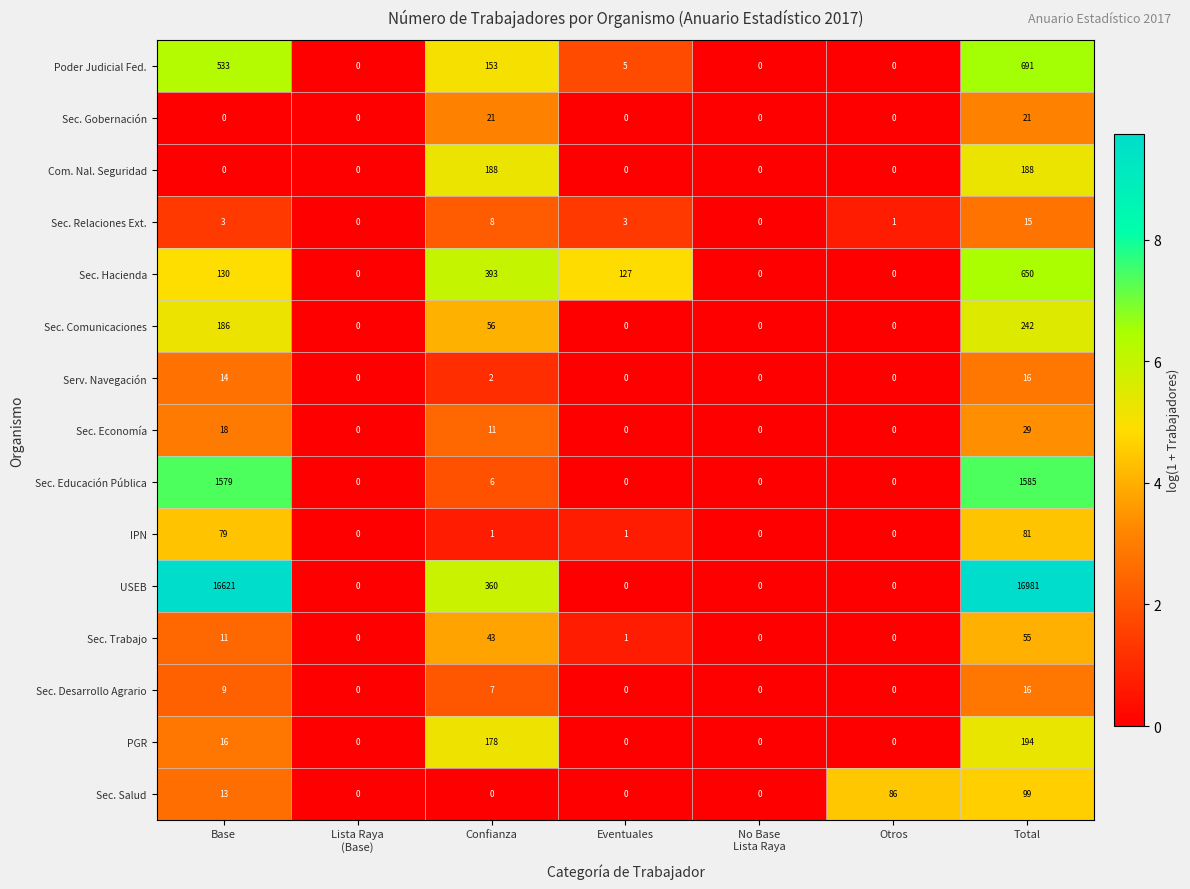

Between Eventuales and Otros, which series saw the biggest shift?

Sec. Hacienda